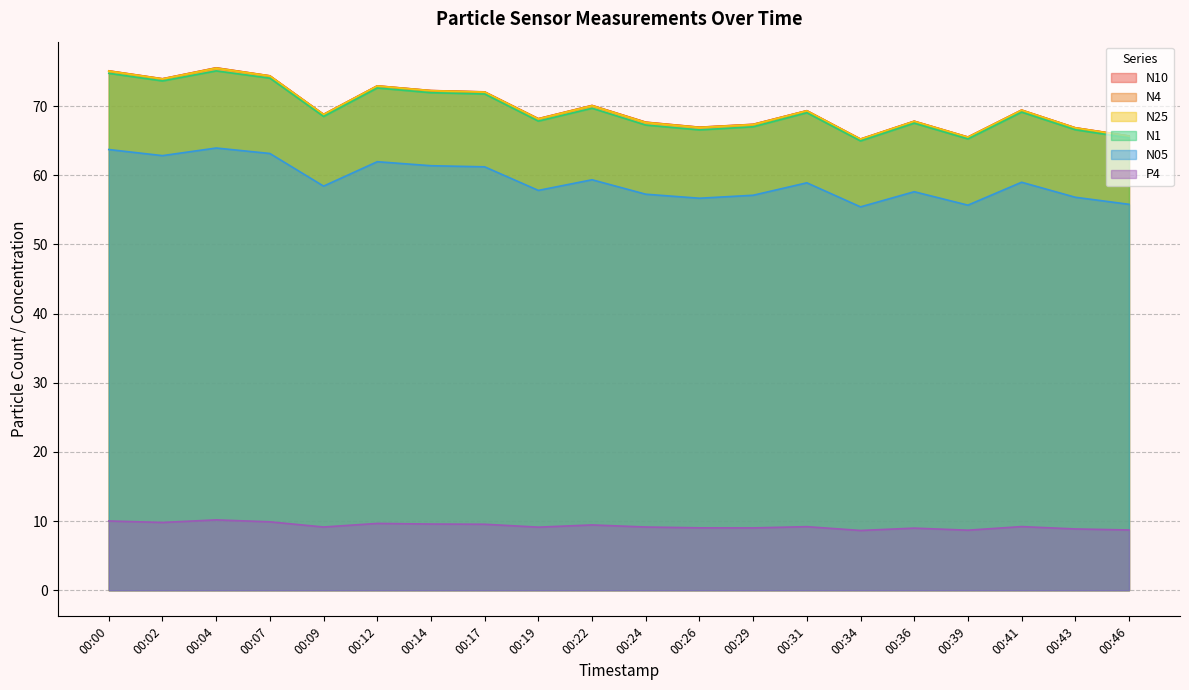

Reading left to right, extract all data points from this chart.

N10: 00:00=75.1	00:02=74.0	00:04=75.5	00:07=74.4	00:09=68.8	00:12=72.9	00:14=72.2	00:17=72.1	00:19=68.2	00:22=70.1	00:24=67.7	00:26=67.0	00:29=67.4	00:31=69.3	00:34=65.2	00:36=67.8	00:39=65.5	00:41=69.4	00:43=66.9	00:46=65.7
N4: 00:00=75.1	00:02=73.9	00:04=75.5	00:07=74.4	00:09=68.8	00:12=72.9	00:14=72.2	00:17=72.0	00:19=68.2	00:22=70.1	00:24=67.7	00:26=66.9	00:29=67.3	00:31=69.3	00:34=65.2	00:36=67.8	00:39=65.5	00:41=69.4	00:43=66.9	00:46=65.7
N25: 00:00=75.1	00:02=73.9	00:04=75.5	00:07=74.3	00:09=68.8	00:12=72.9	00:14=72.2	00:17=72.0	00:19=68.1	00:22=70.0	00:24=67.6	00:26=66.9	00:29=67.3	00:31=69.3	00:34=65.2	00:36=67.8	00:39=65.5	00:41=69.4	00:43=66.8	00:46=65.7
N1: 00:00=74.7	00:02=73.6	00:04=75.1	00:07=74.0	00:09=68.5	00:12=72.6	00:14=71.9	00:17=71.8	00:19=67.8	00:22=69.7	00:24=67.3	00:26=66.6	00:29=67.0	00:31=69.0	00:34=65.0	00:36=67.5	00:39=65.2	00:41=69.1	00:43=66.6	00:46=65.4
N05: 00:00=63.7	00:02=62.8	00:04=63.9	00:07=63.1	00:09=58.4	00:12=62.0	00:14=61.4	00:17=61.2	00:19=57.8	00:22=59.4	00:24=57.3	00:26=56.7	00:29=57.1	00:31=58.9	00:34=55.4	00:36=57.6	00:39=55.7	00:41=59.0	00:43=56.8	00:46=55.8
P4: 00:00=10.0	00:02=9.8	00:04=10.2	00:07=9.9	00:09=9.1	00:12=9.7	00:14=9.6	00:17=9.5	00:19=9.1	00:22=9.4	00:24=9.1	00:26=9.0	00:29=9.0	00:31=9.2	00:34=8.6	00:36=9.0	00:39=8.7	00:41=9.2	00:43=8.9	00:46=8.7